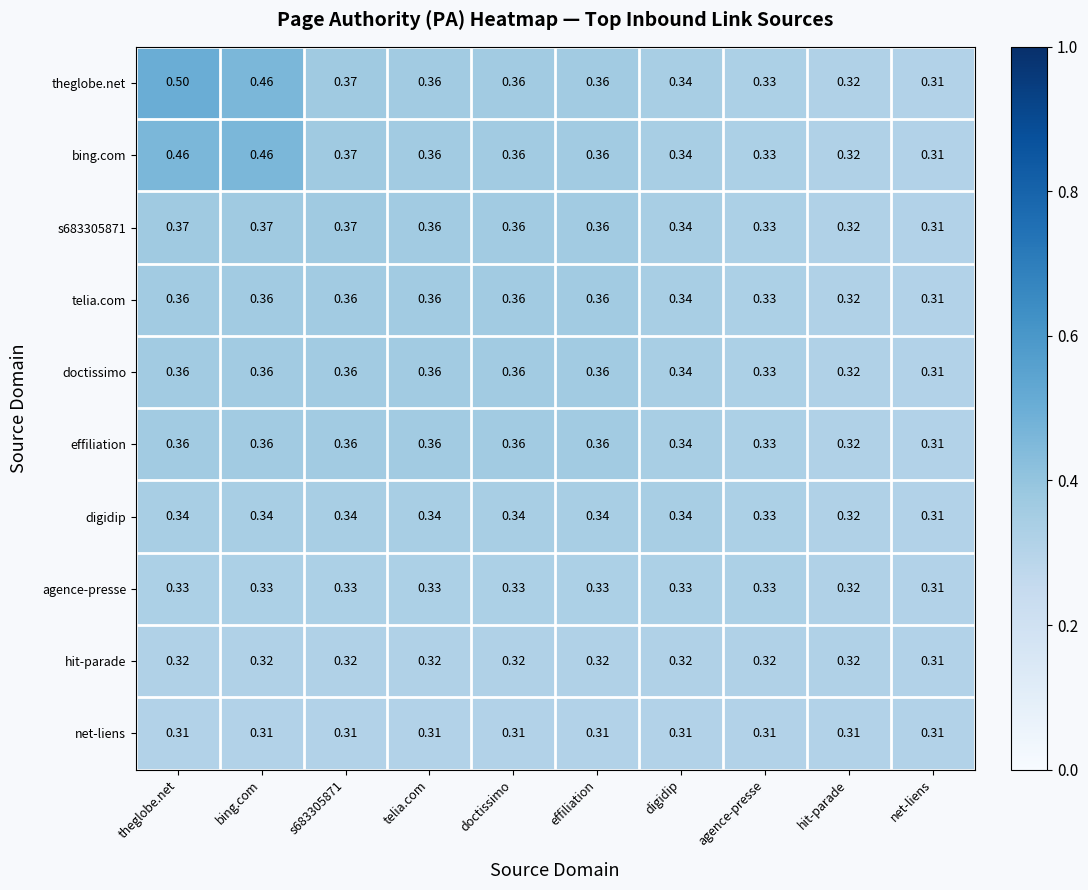

At how many categories does at least one series exceed 0?

10